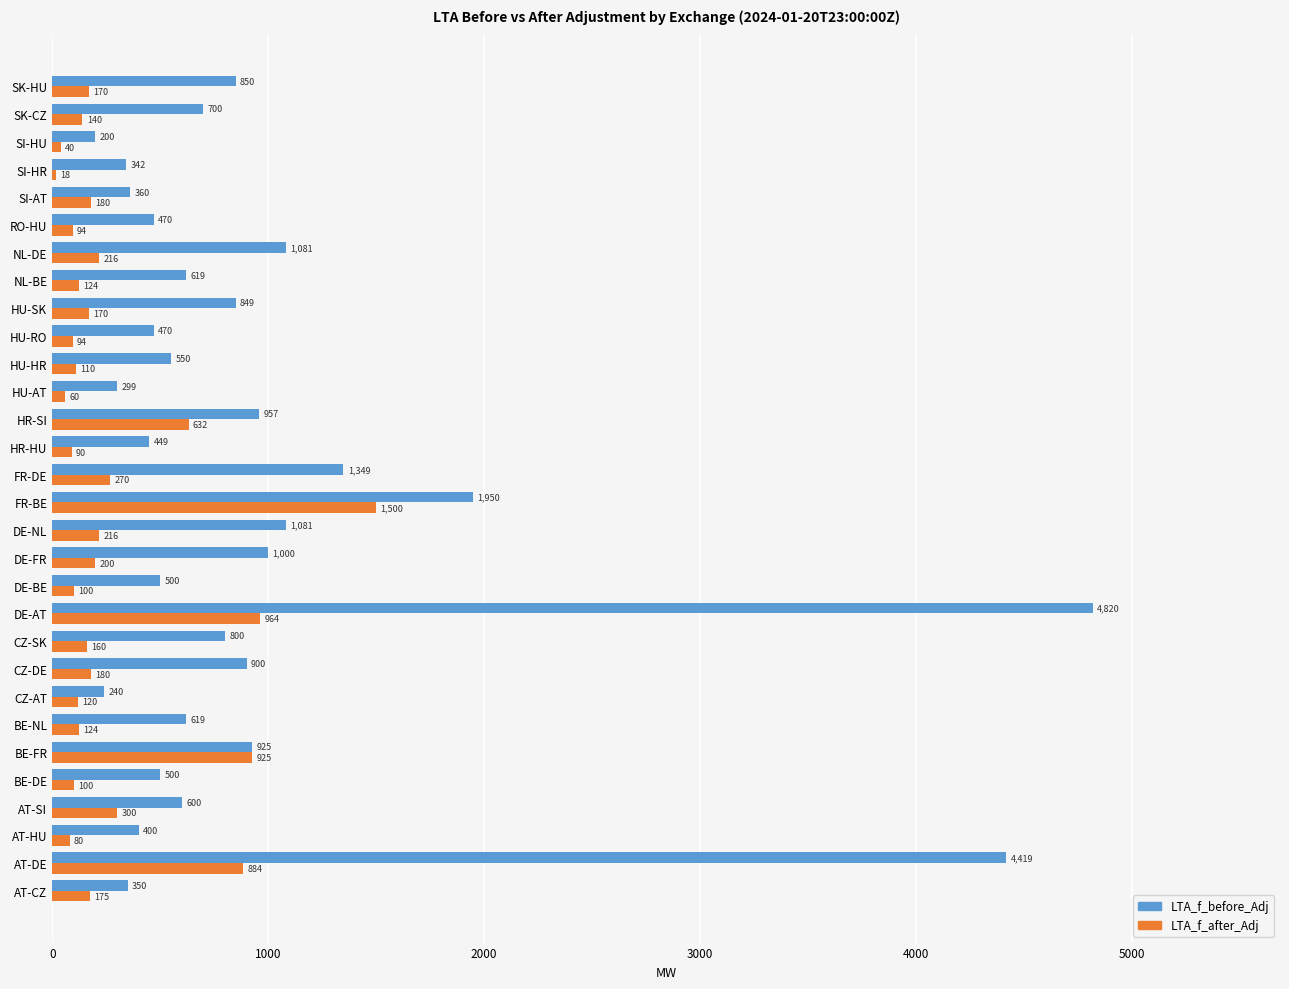

The LTA_f_after_Adj series shows 180.0 at SI-AT. True or false?

True